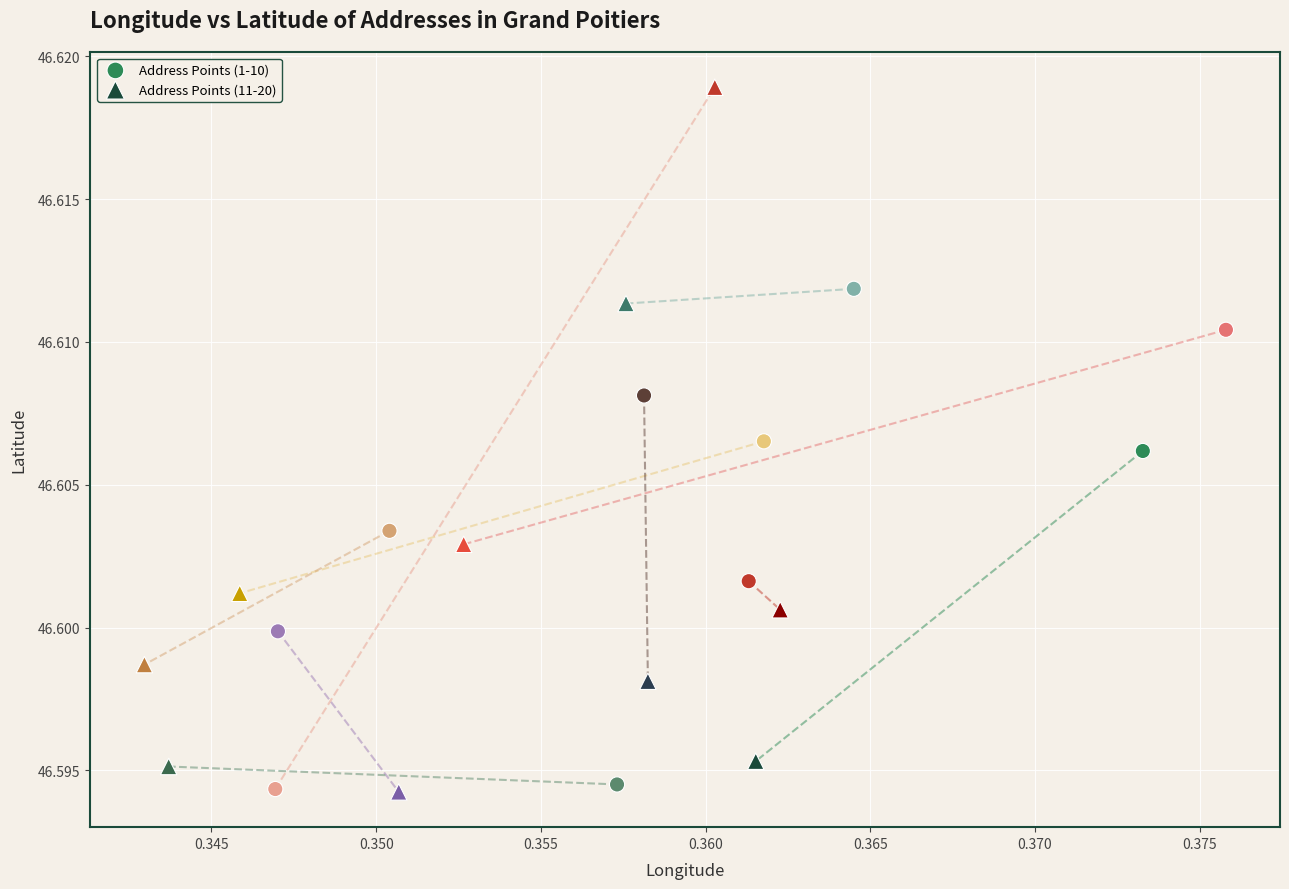

Which series has the widest spread of Y values?

Address Points (11-20)